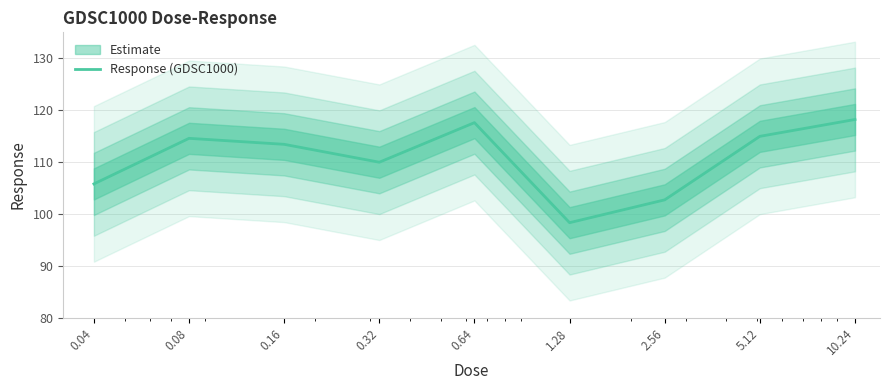

List the labels in order of value, largest first.

10.24, 0.64, 5.12, 0.08, 0.16, 0.32, 0.04, 2.56, 1.28